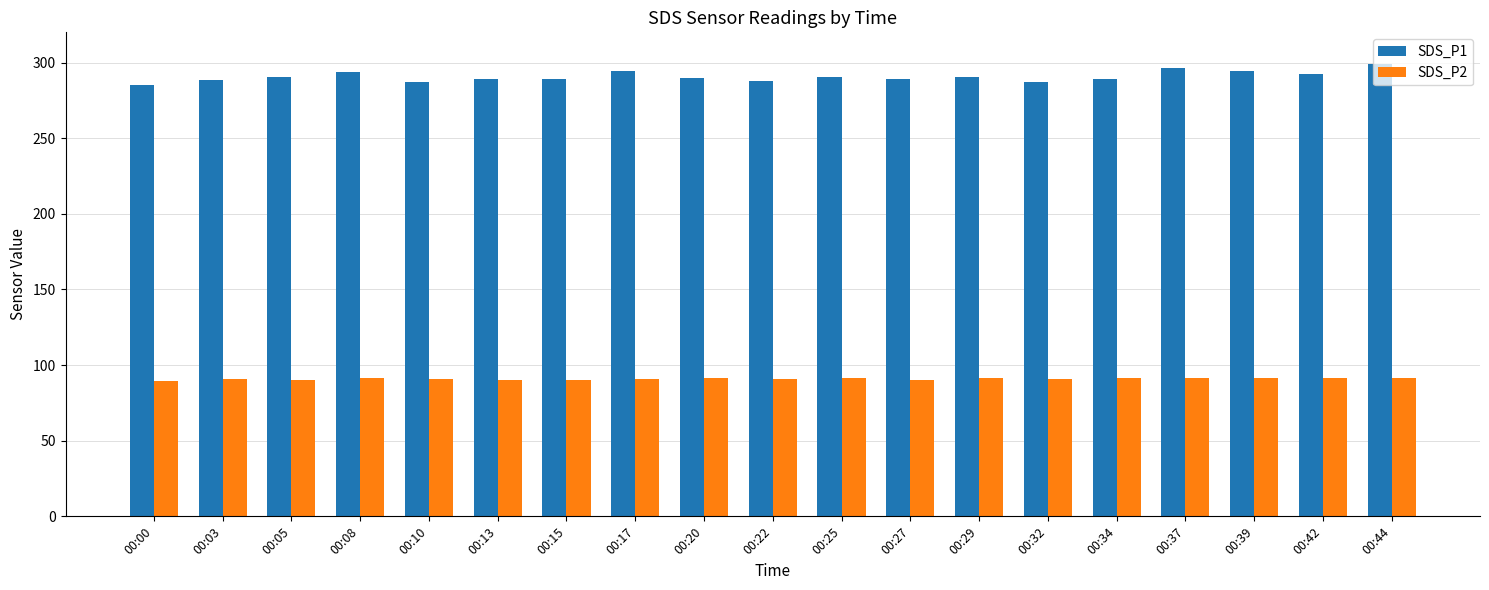

How many categories are shown in the chart?

19